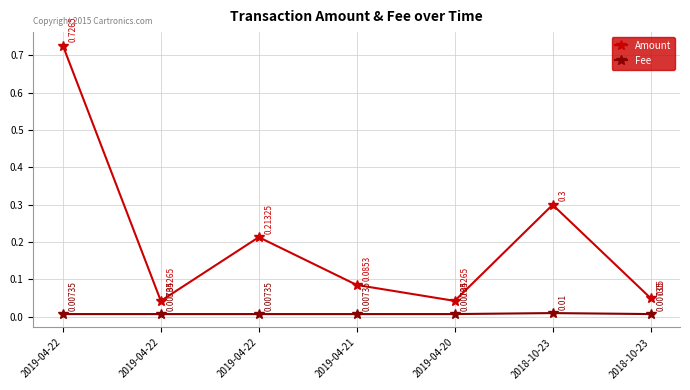

Which category has the highest value in the Amount series?

2019-04-22